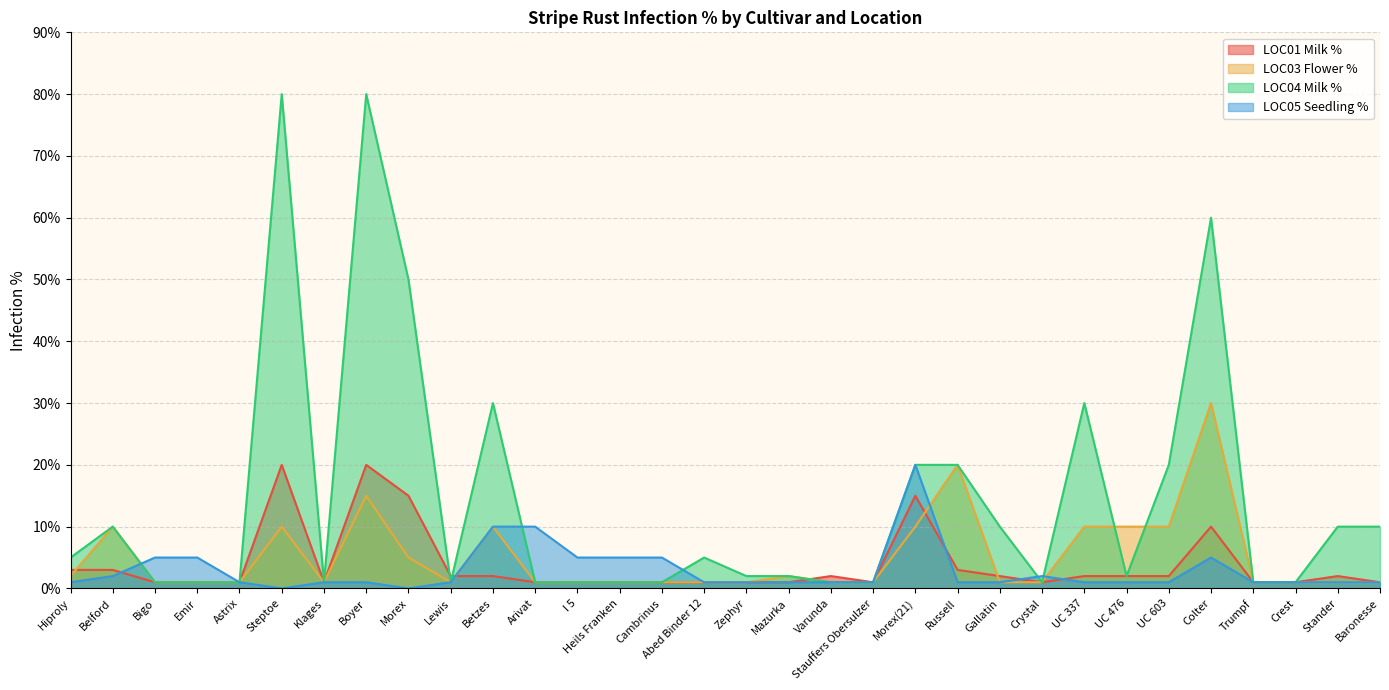

What is the value of the LOC05 Seedling % point at the 26th from the left?

1